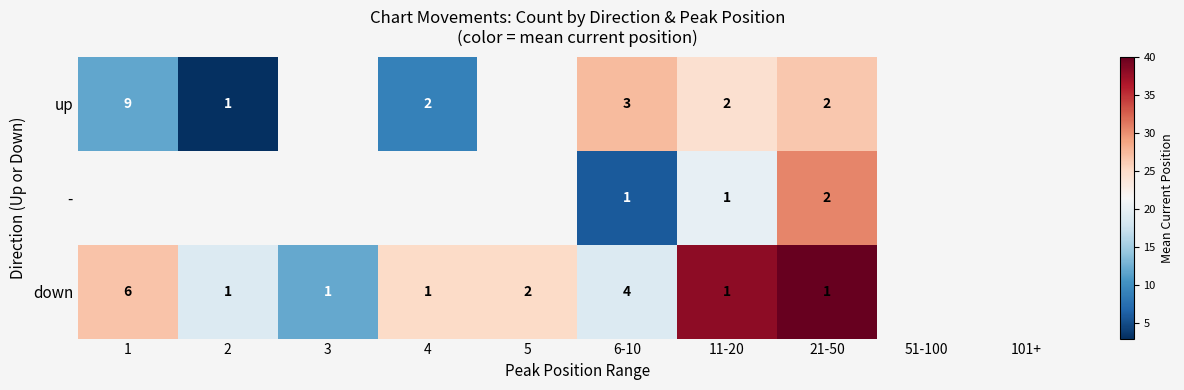

The value of down at 21-50 is 64.6. True or false?

False